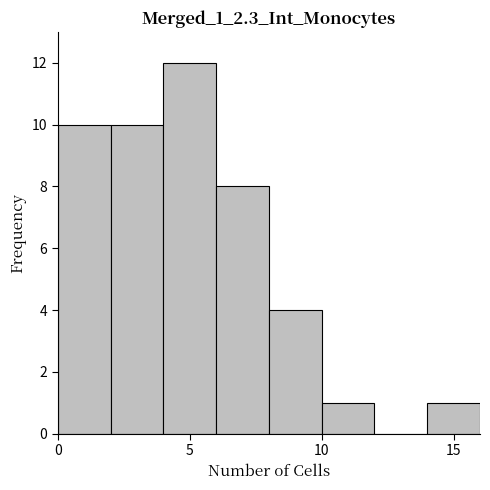

Reading left to right, list every bar in this chart as the range it spans on the x-axis followed by its height. The values are not printed on the chart, so give them approximately, as read against the axis.

0 to 2: 10
2 to 4: 10
4 to 6: 12
6 to 8: 8
8 to 10: 4
10 to 12: 1
12 to 14: 0
14 to 16: 1